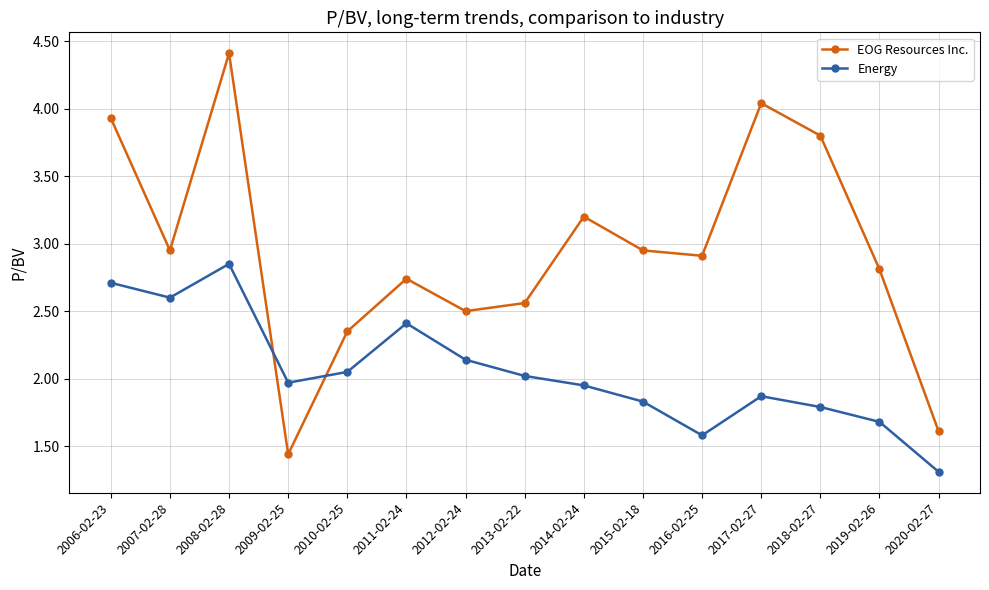

What is the difference between the second highest and second lowest values in the Energy series?

1.1